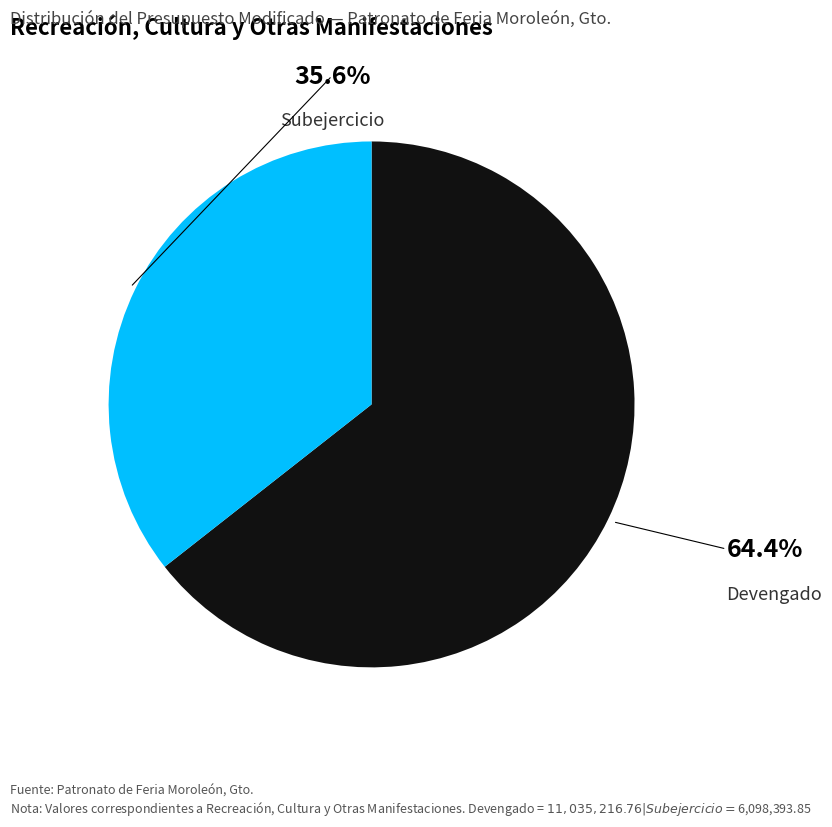

How many segments does this pie chart have?

2